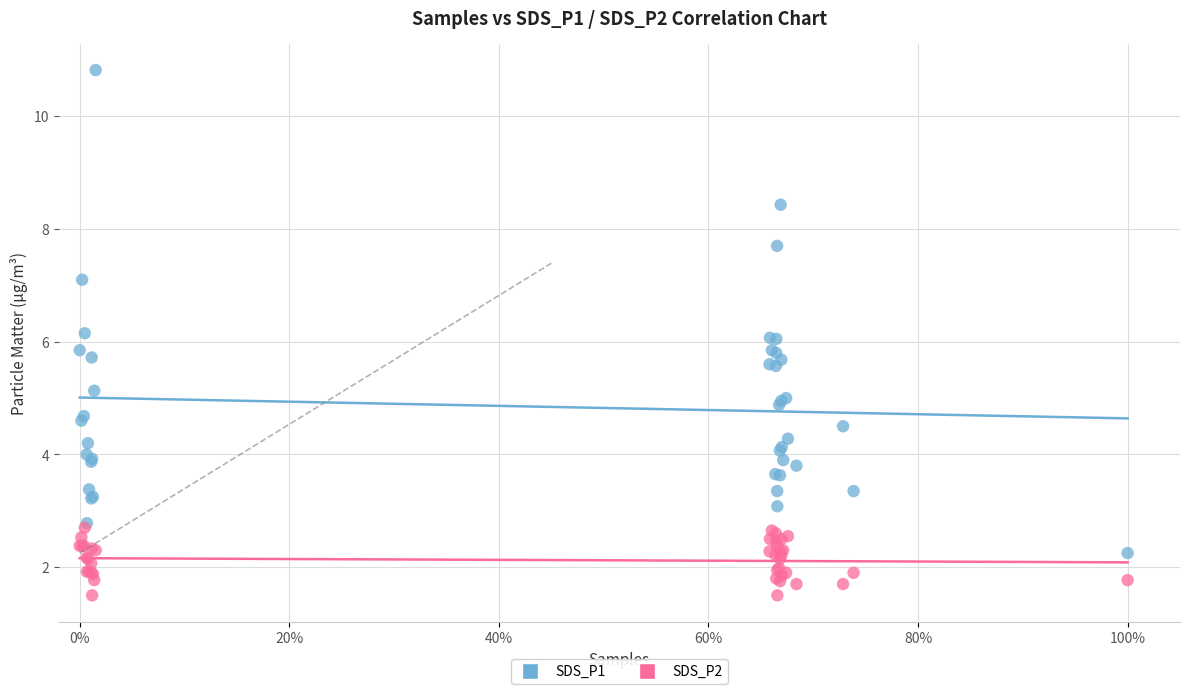

What are all the series names shown in the legend?

SDS_P1, SDS_P2